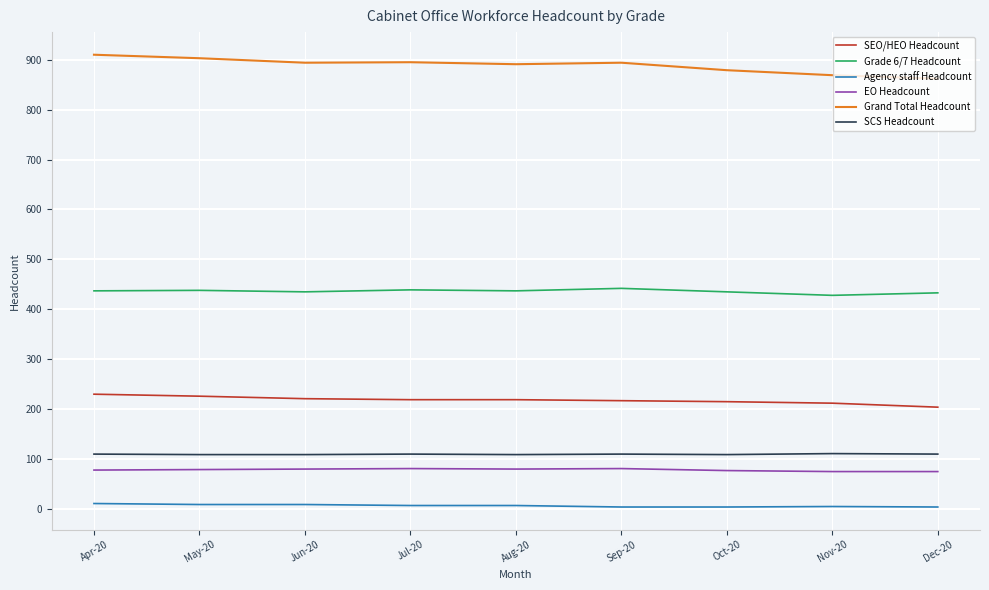

True or false: Grade 6/7 Headcount has a value of 659 at Oct-20.

False